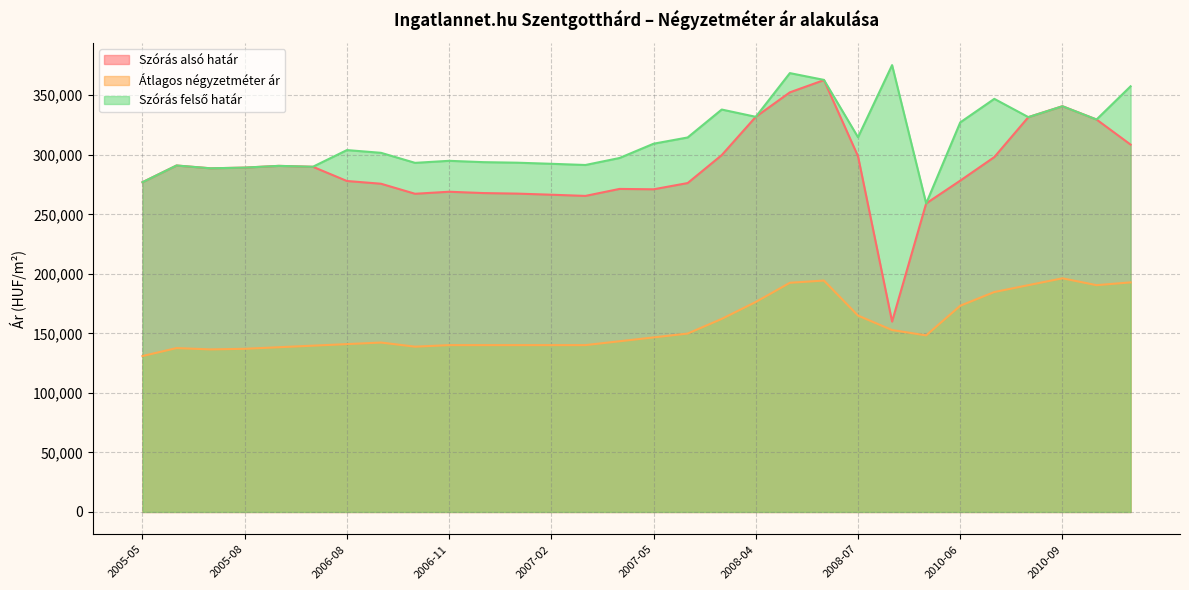

Which series has the widest spread of values?

Szórás alsó határ